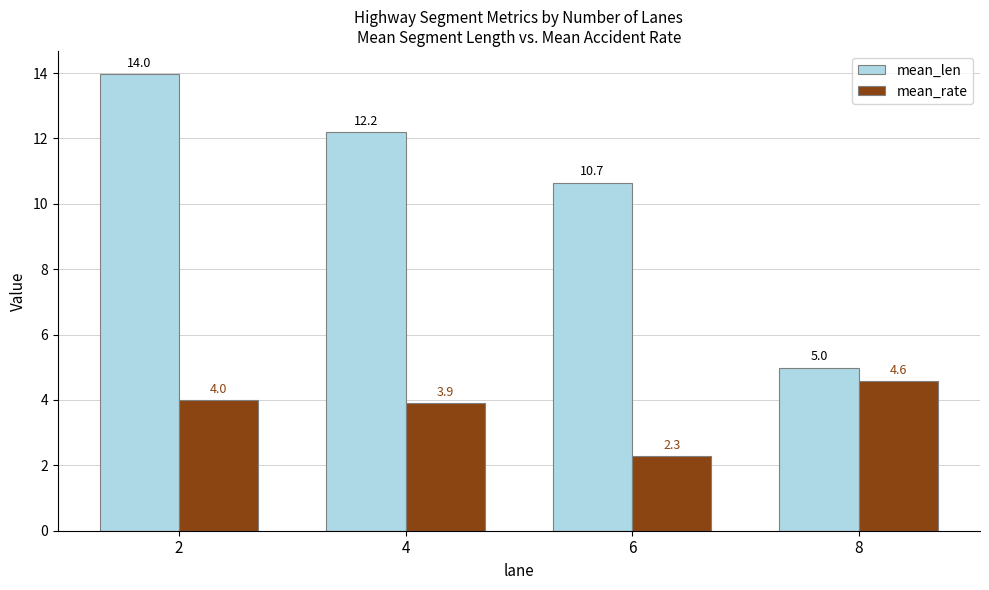

Rank the series by their average value, from highest to lowest.

mean_len, mean_rate